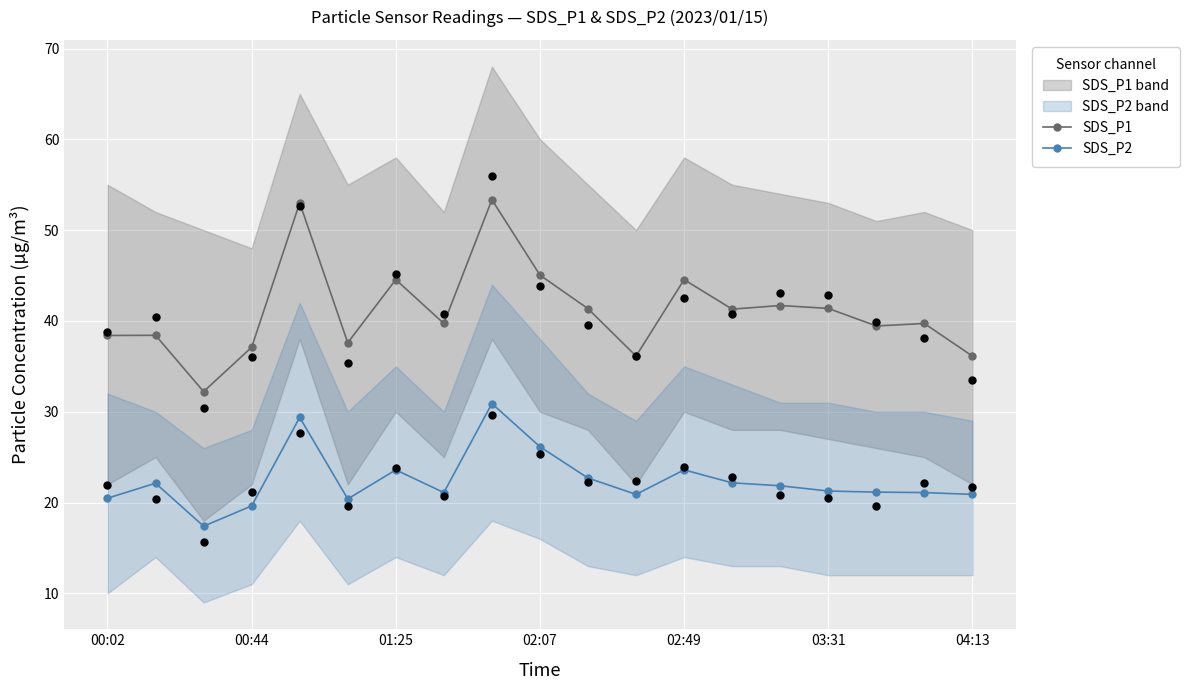

At which category is the sum across all series the highest?

8